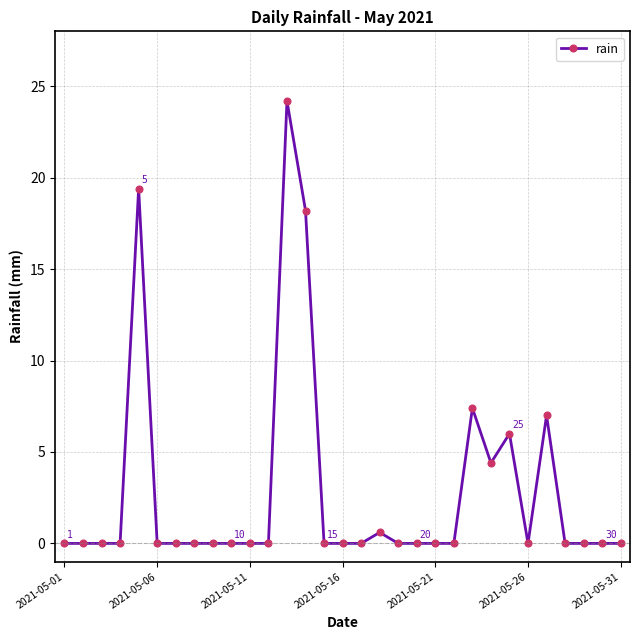

What is the value of the 25th point from the left?

6.0